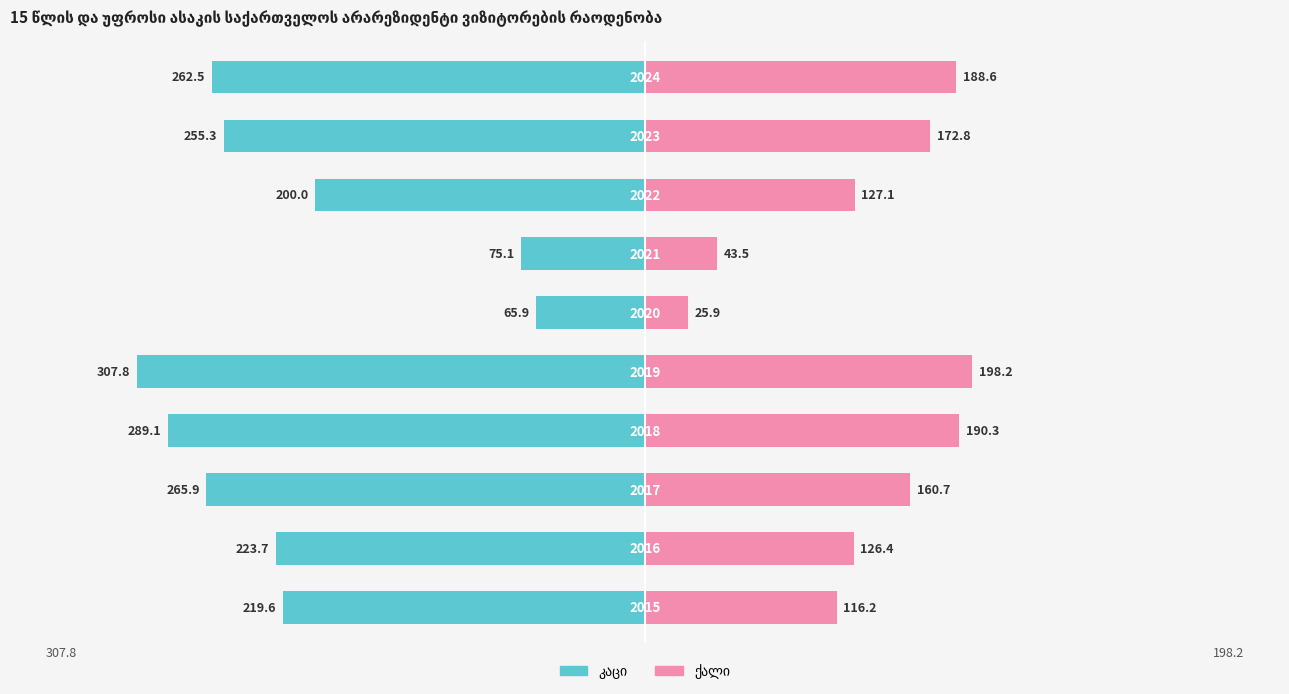

What is the sum of all კაცი values?

-2164.8